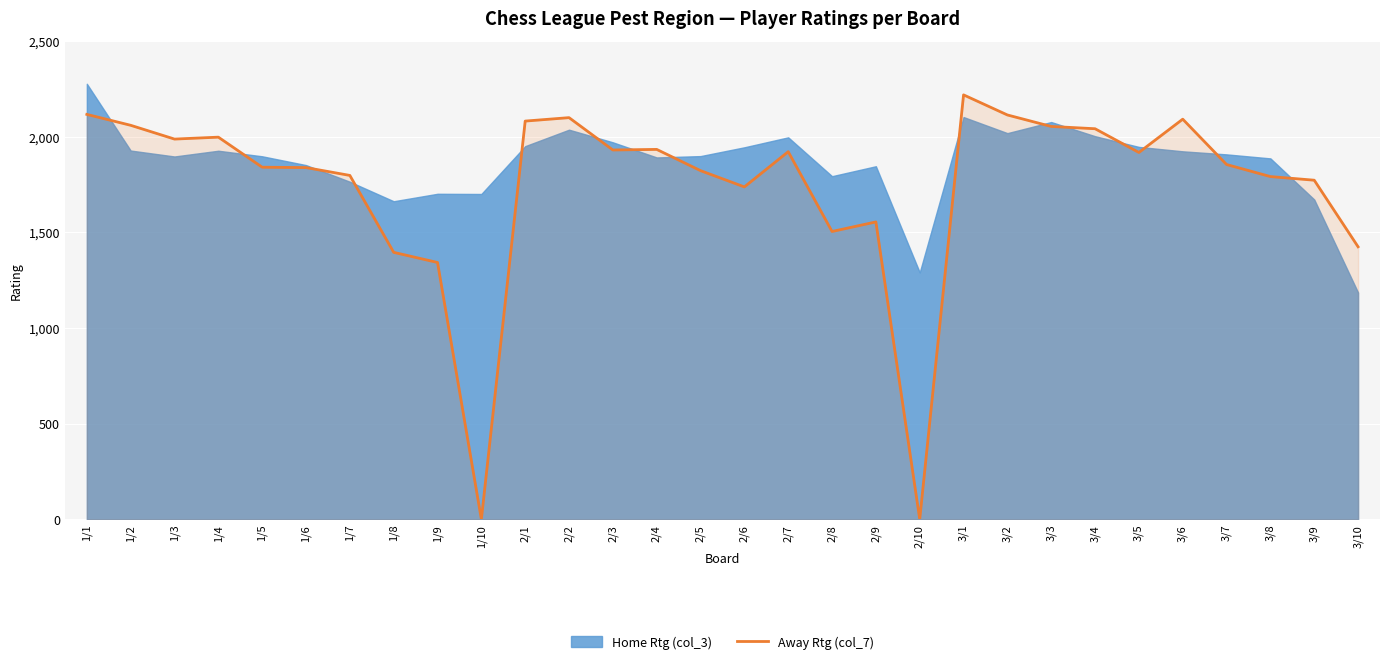

What is the ratio of the value at 1/7 to the value at 3/4?

0.9